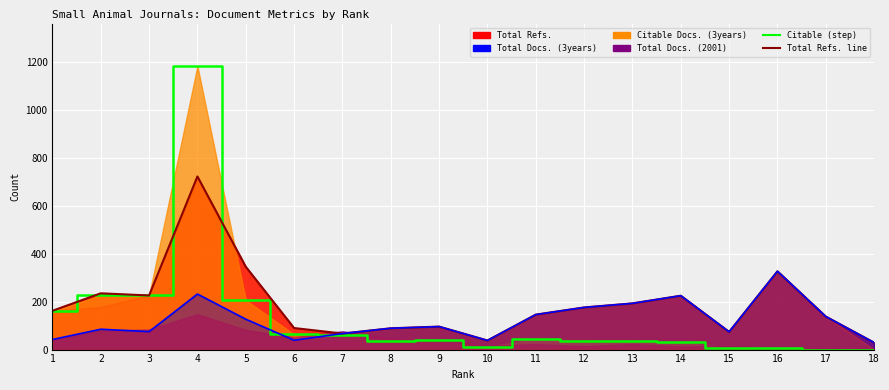

In Total Refs. line, how many points are lower than both neighbors (excluding endpoints)?

4